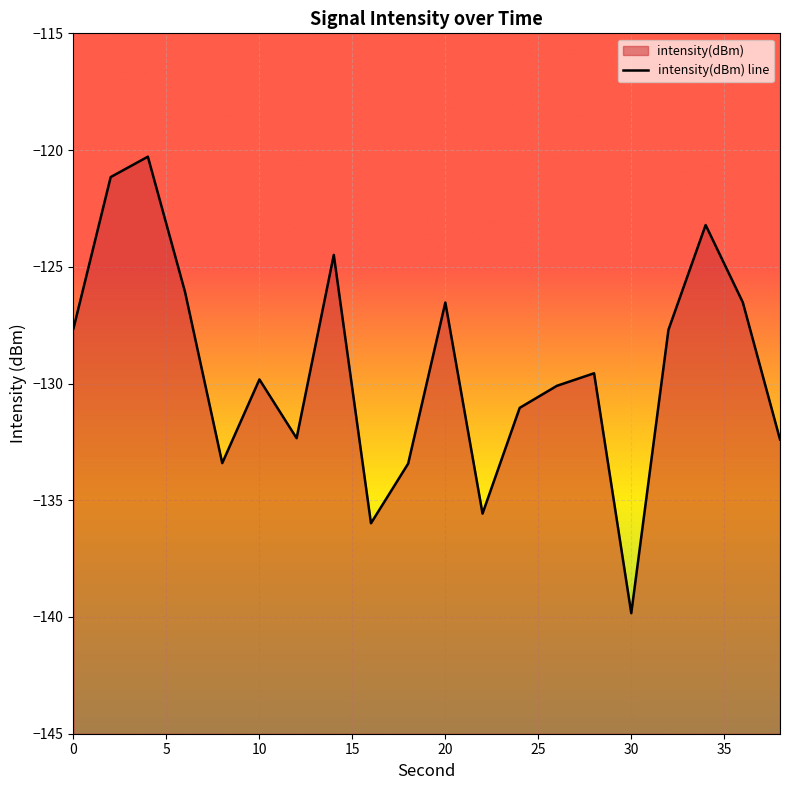

How many values are below -129?

11